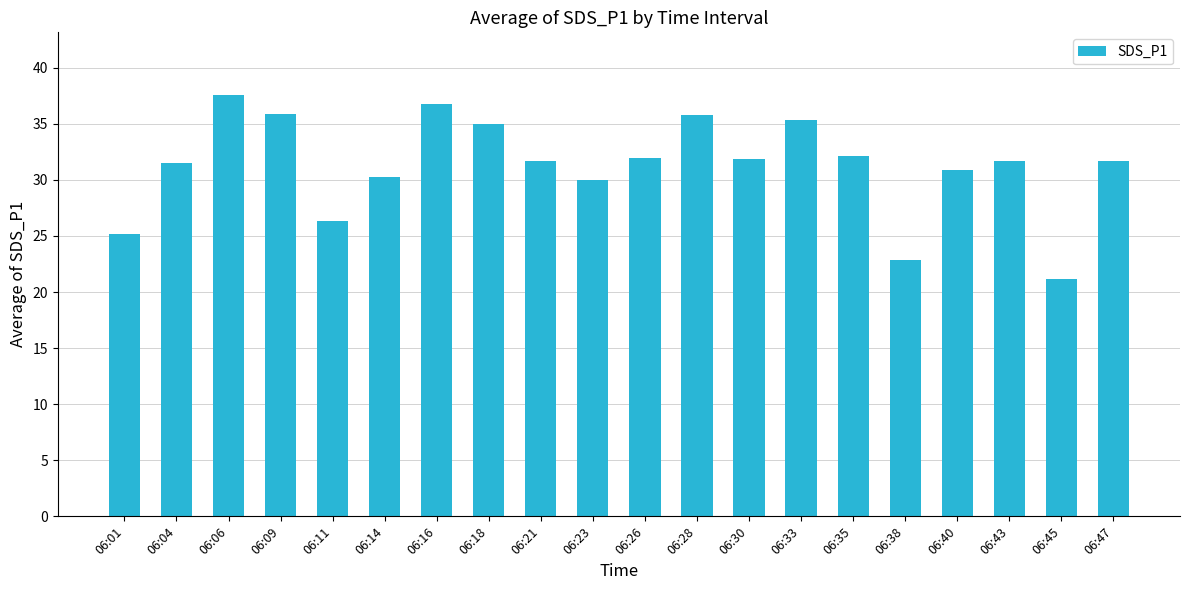

What is the value of the 11th bar from the left?

31.9